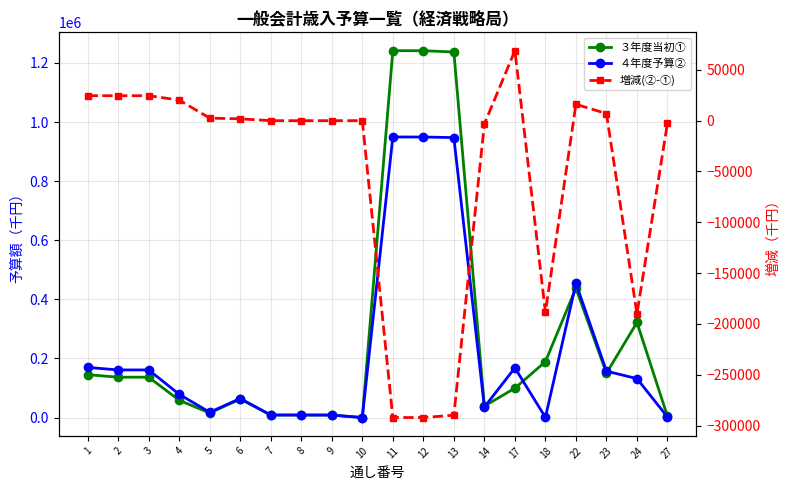

What is the difference between the ３年度当初① values at 3 and 13?

1100667